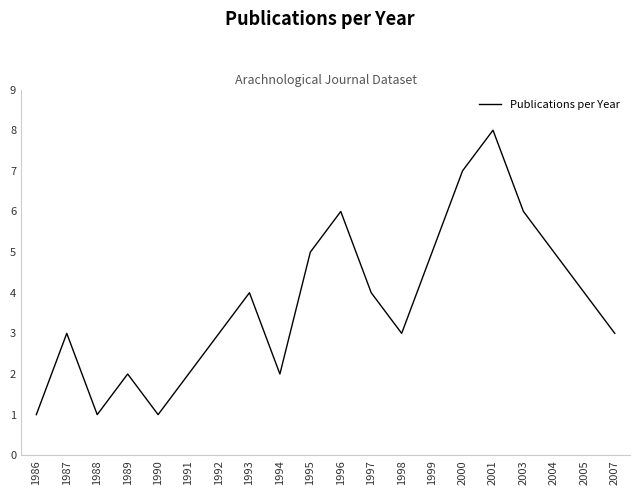

What is the difference between the maximum and minimum values?

7